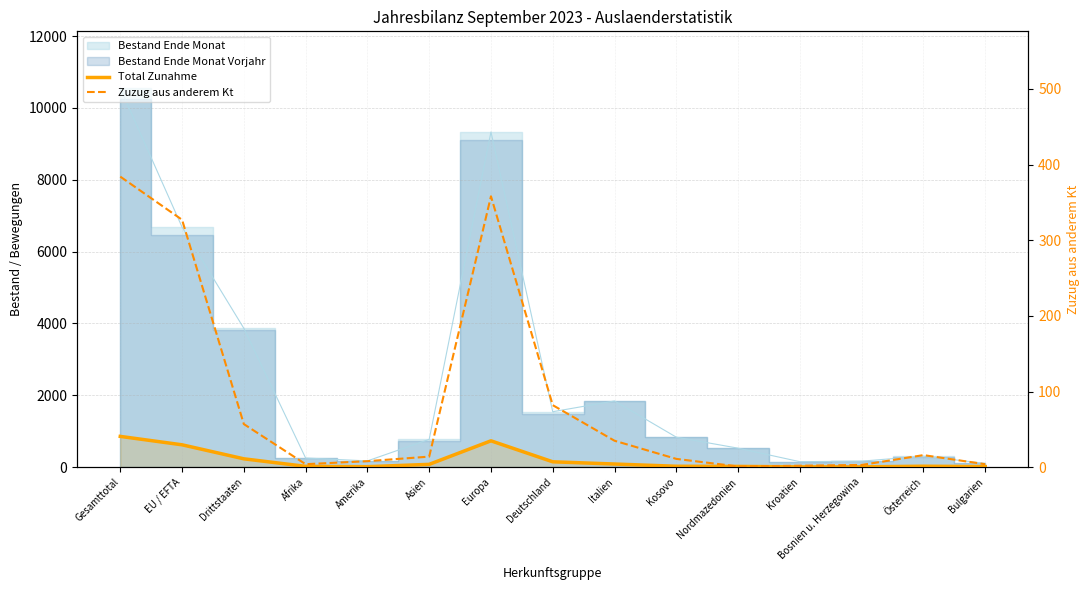

True or false: Zuzug aus anderem Kt and Total Zunahme intersect in this chart.

False